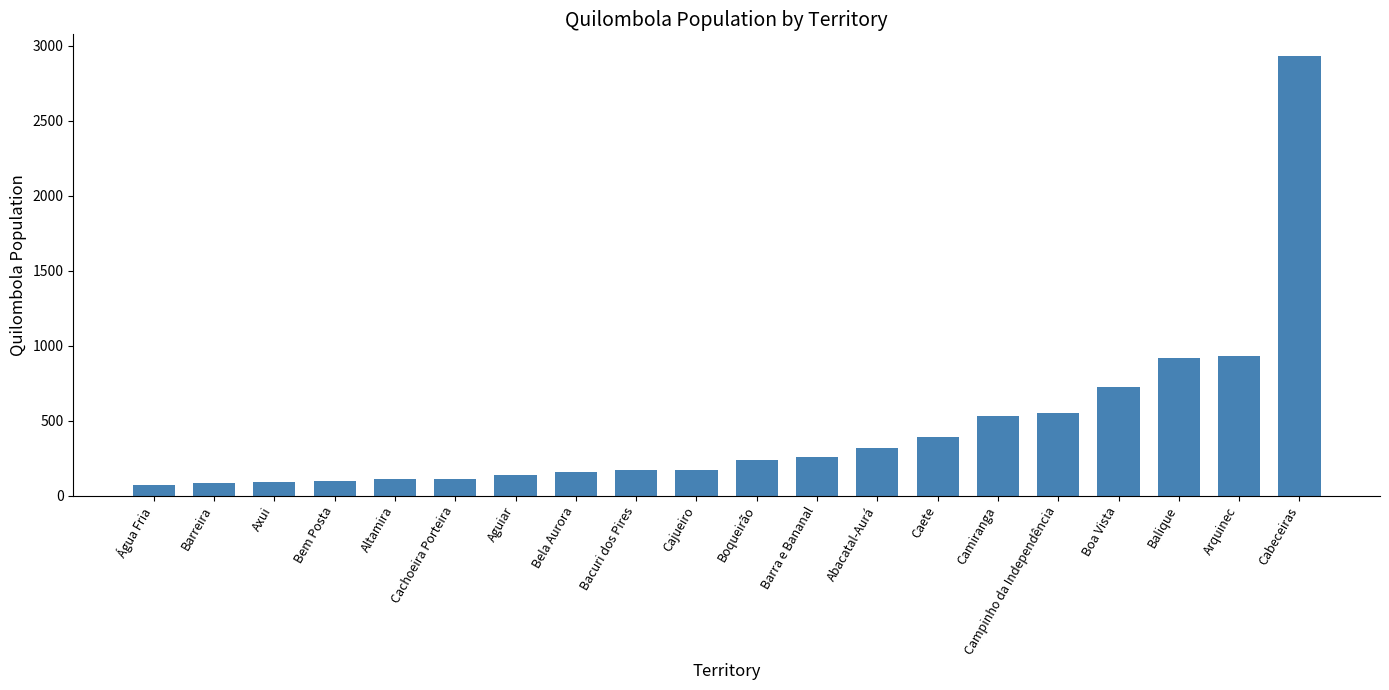

What is the sum of the values at Água Fria and Altamira?

182